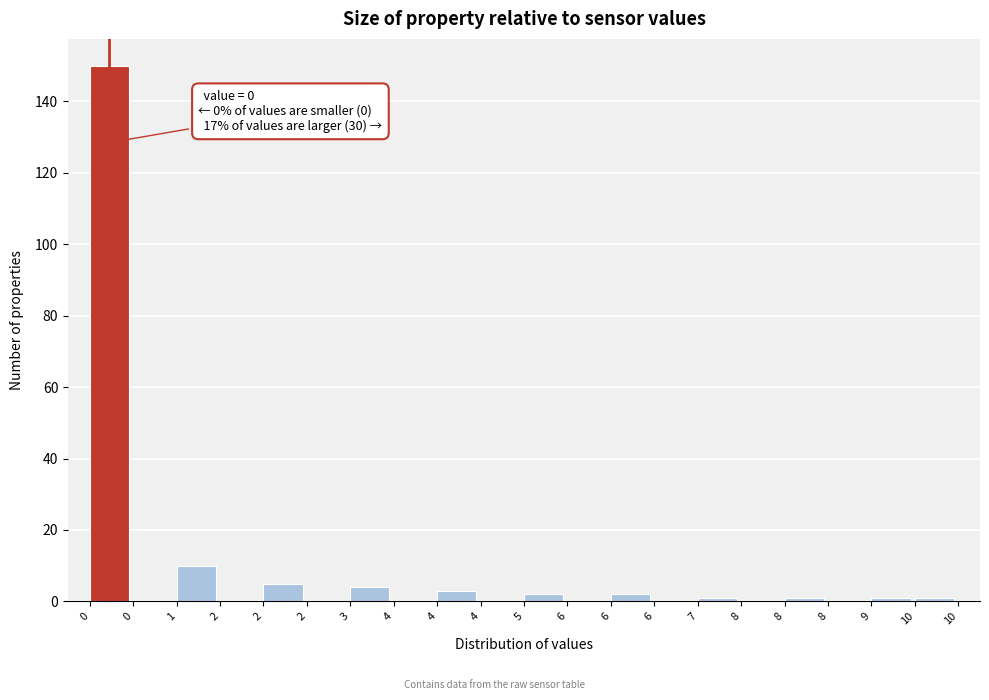

Are the bars horizontal?

No